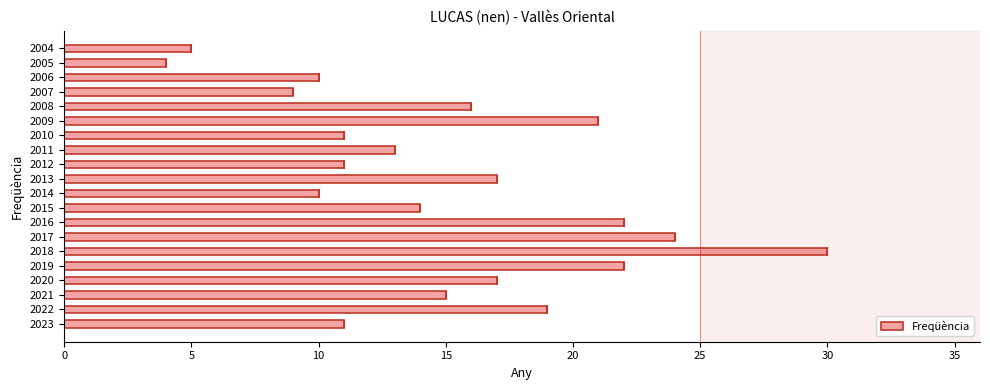

Which has a higher value, 2009 or 2015?

2009